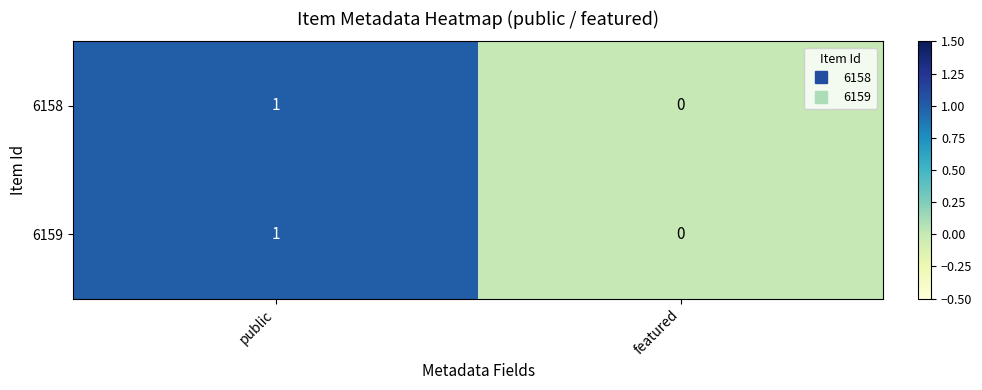

At which label is 6158 closest to 0?

featured